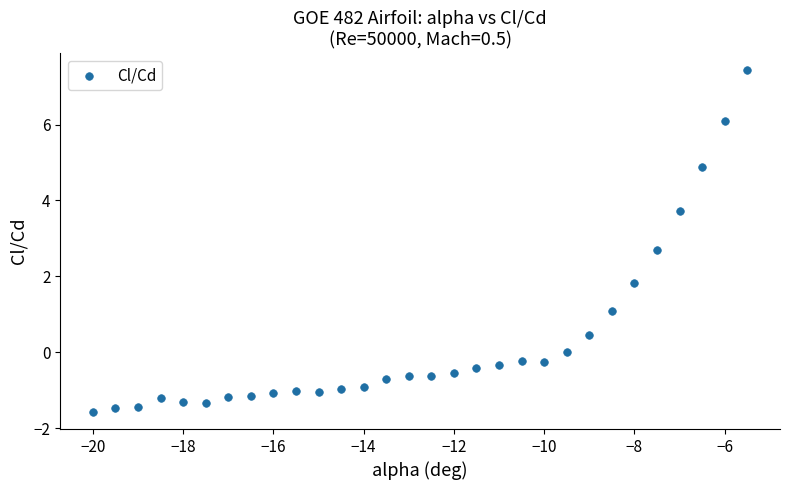

What Y value in the scatter plot is closest to 2?

1.8